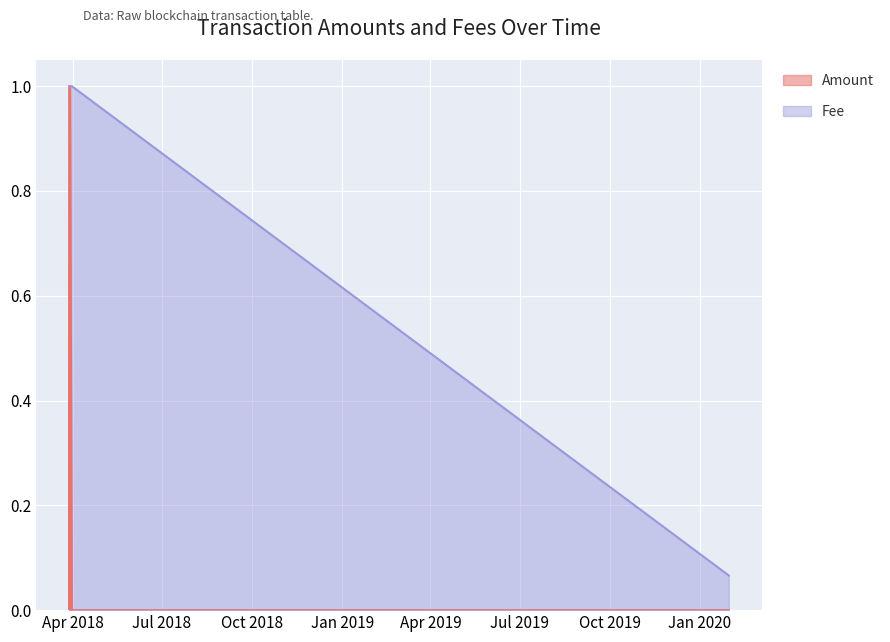

True or false: Fee and Amount intersect in this chart.

False